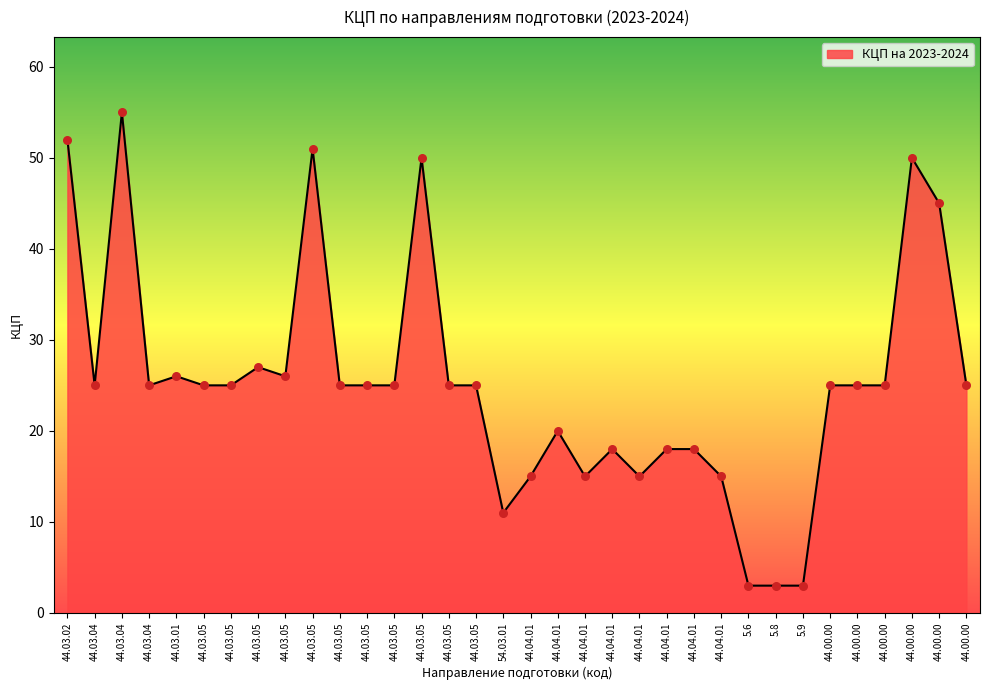

Which has a higher value, 44.00.00 or 44.03.01?

44.00.00